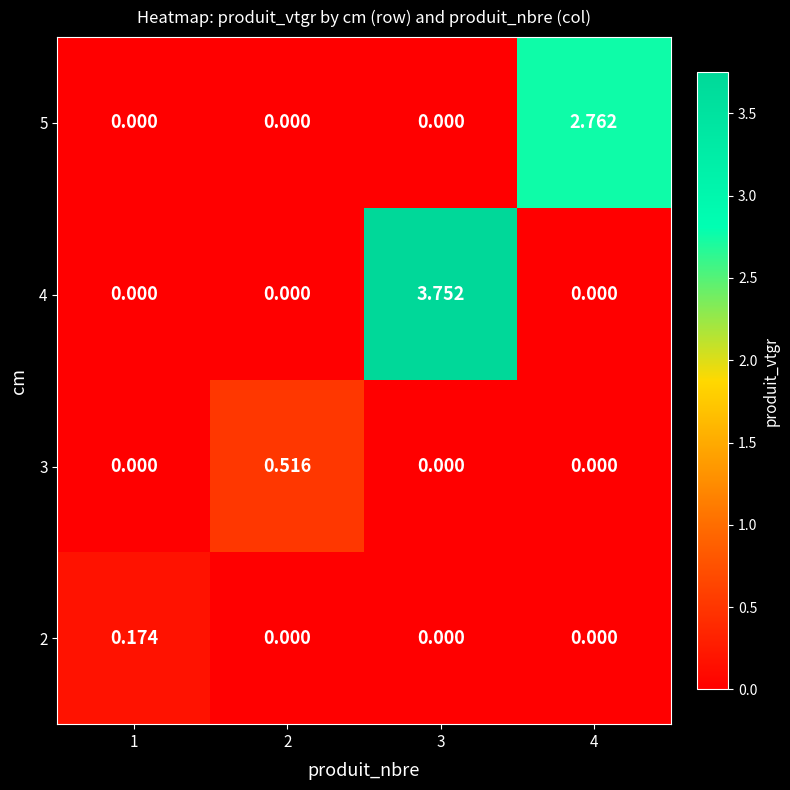

Is the value of 3 at 2 greater than the value of 2 at 2?

Yes